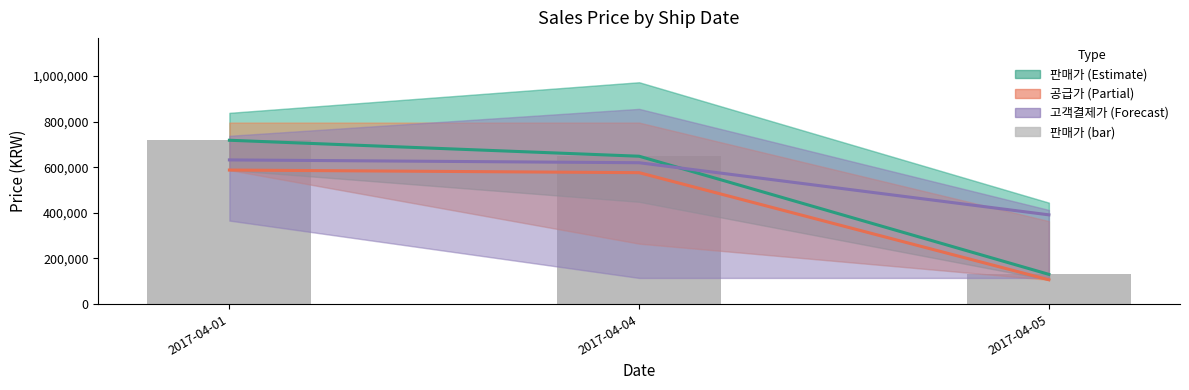

Between 2017-04-01 and 2017-04-05, which is larger?

2017-04-01